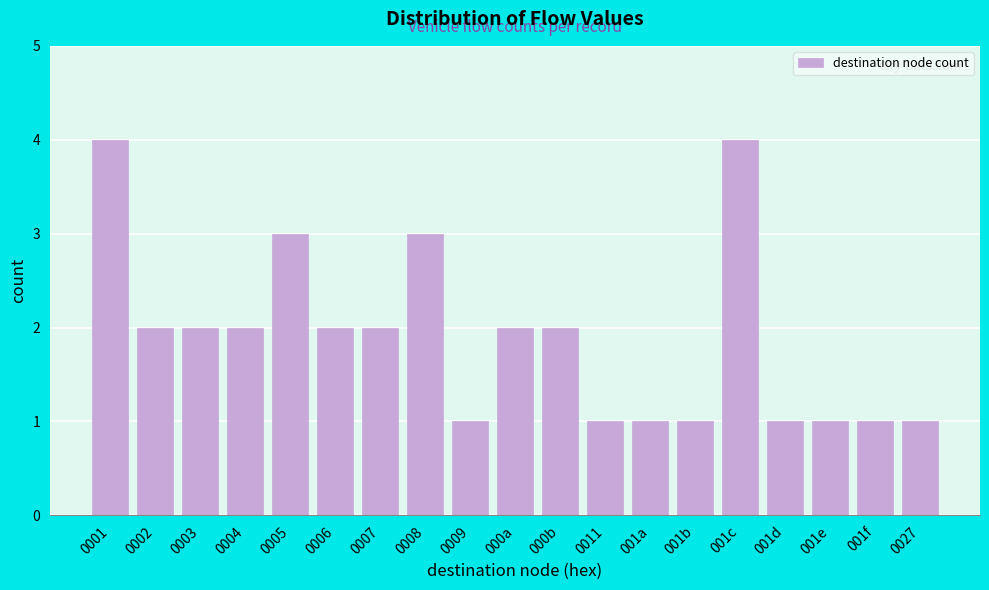

Reading left to right, what are all the values shown in this chart?

0001=4	0002=2	0003=2	0004=2	0005=3	0006=2	0007=2	0008=3	0009=1	000a=2	000b=2	0011=1	001a=1	001b=1	001c=4	001d=1	001e=1	001f=1	0027=1